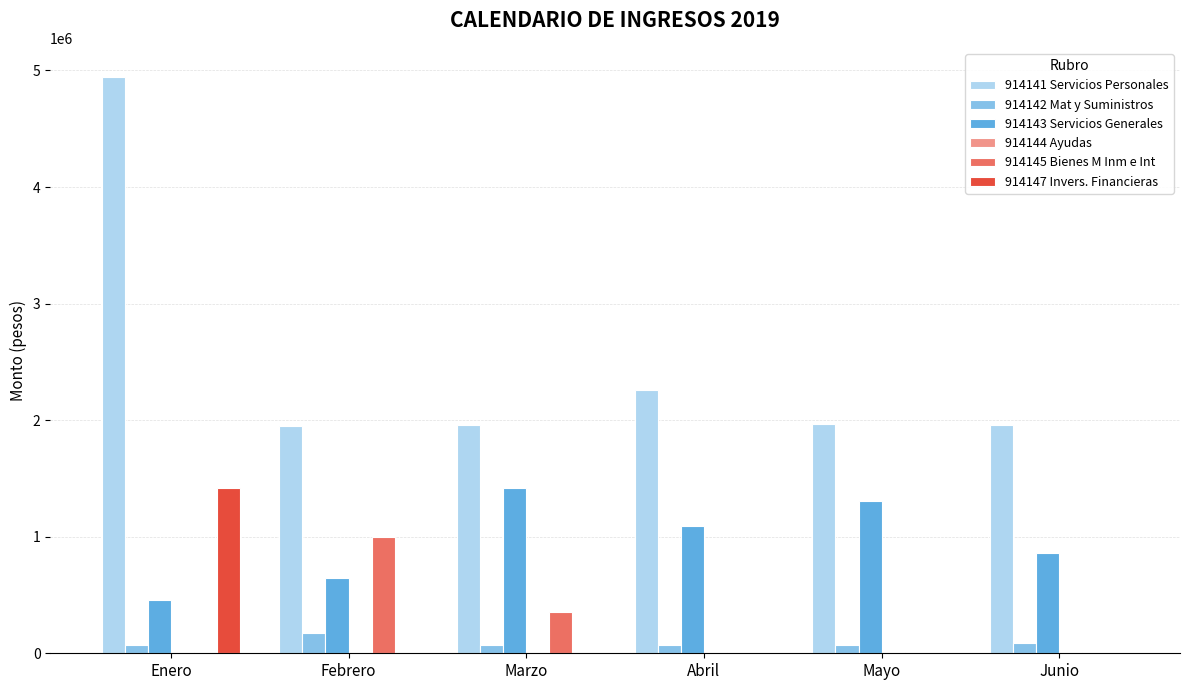

Which series changed the most between Febrero and Abril?

914145 Bienes M Inm e Int